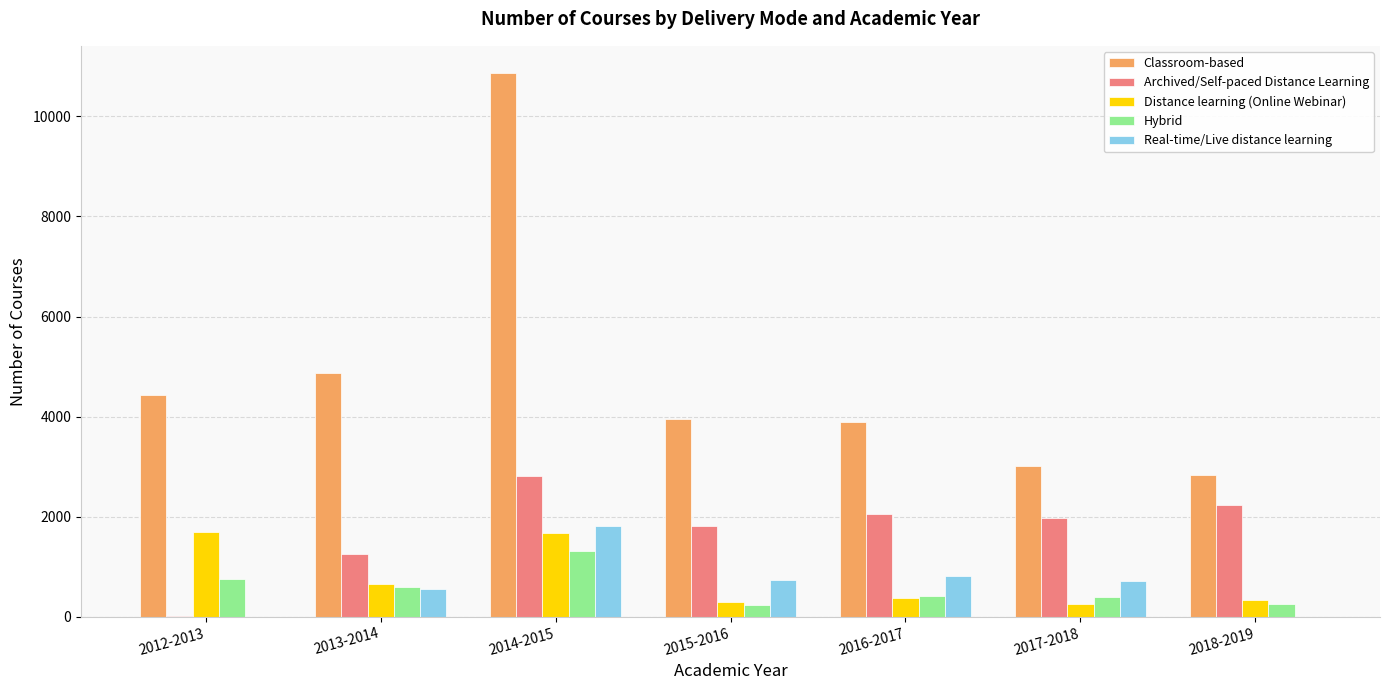

Read the Classroom-based value at 2016-2017, to the nearest 10.

3900